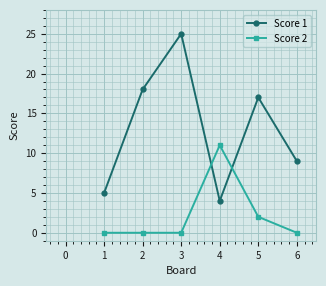

Where is the first local minimum for Score 1?

4